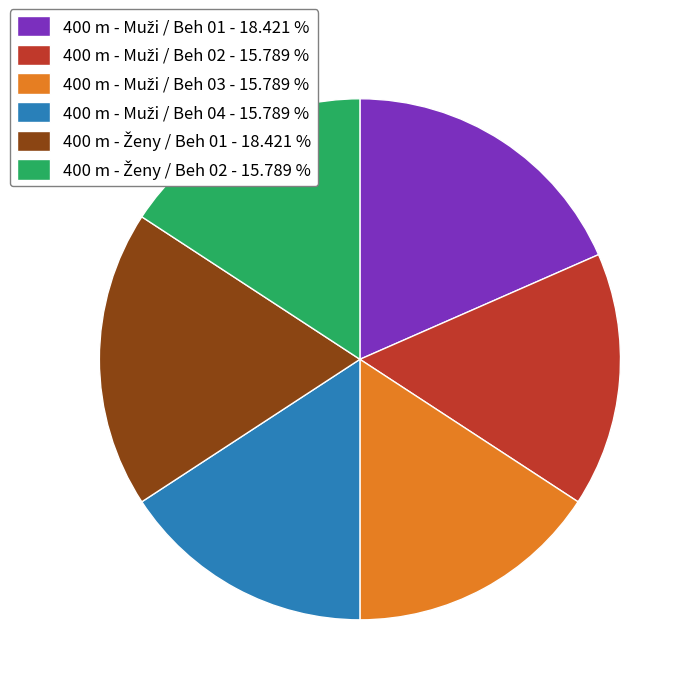

Does any single category account for the majority?

No